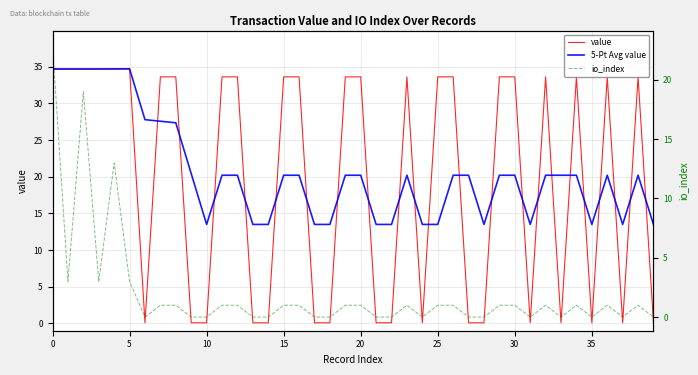

What is the sum of all io_index values?

81.0